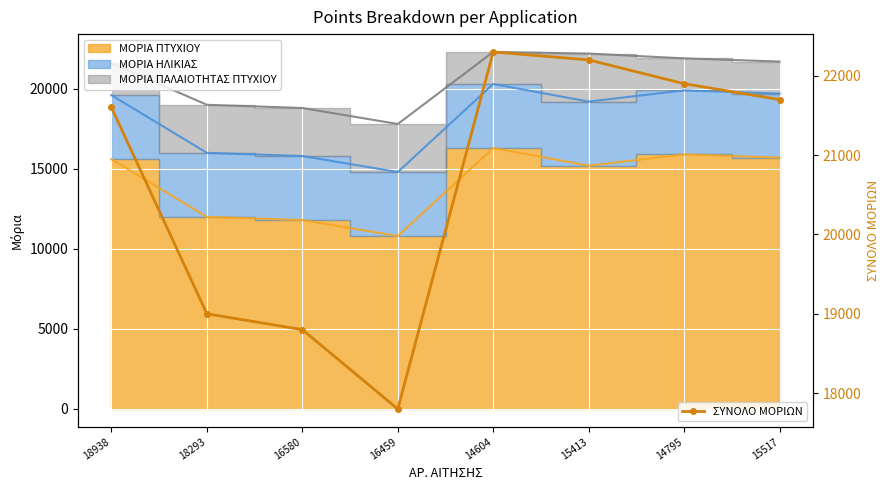

What is the approximate value at 16580, to the nearest 10?

18800